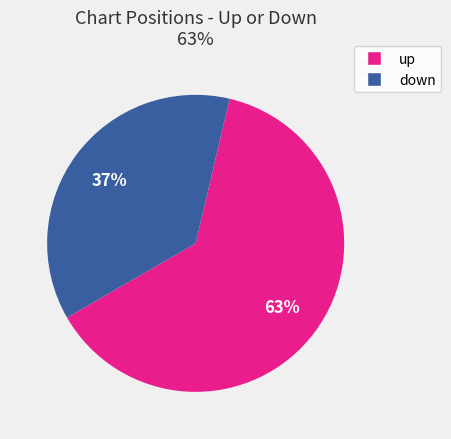

What is the smallest slice in the pie chart?

down